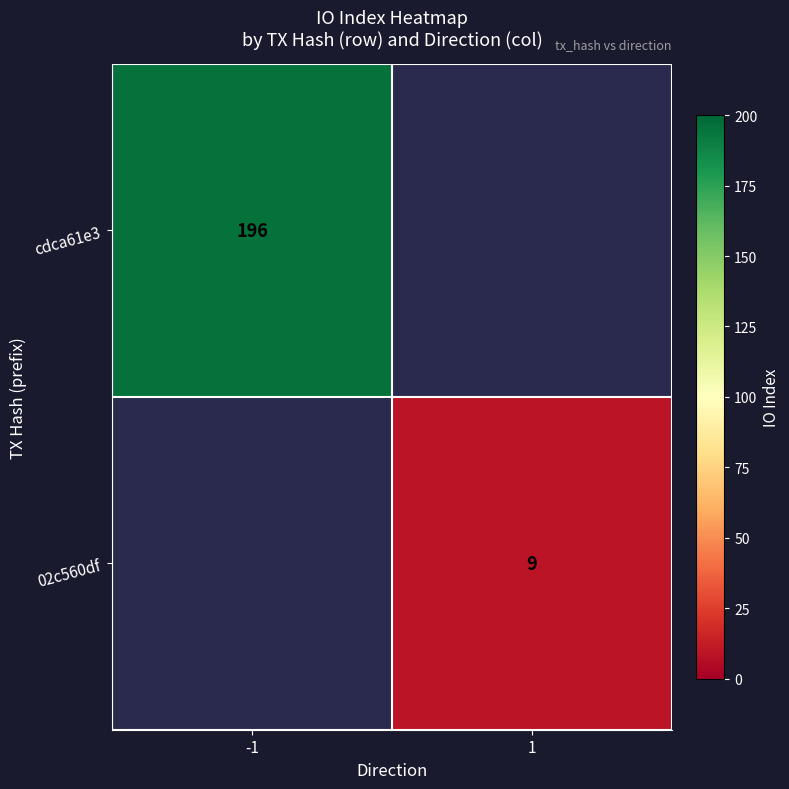

How many series are shown in this chart?

2